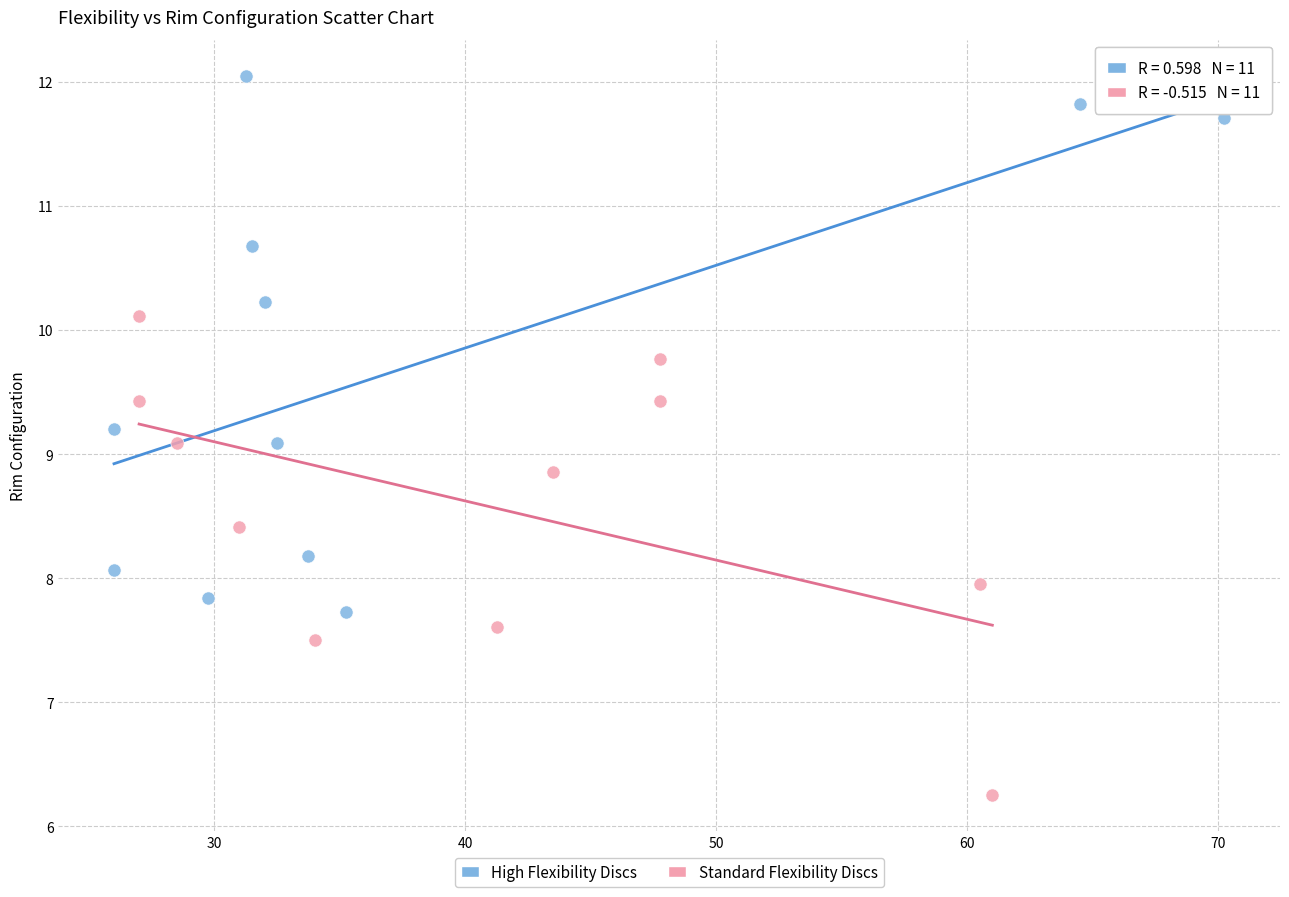

Which series reaches the minimum Y coordinate?

Standard Flexibility Discs